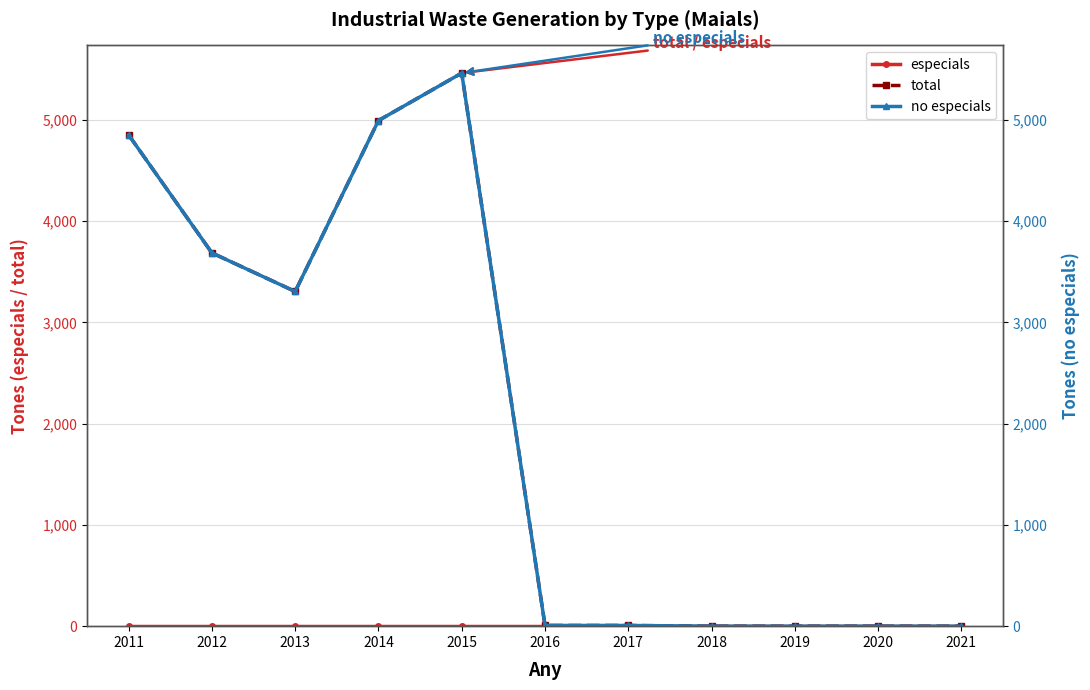

True or false: especials and total intersect in this chart.

False